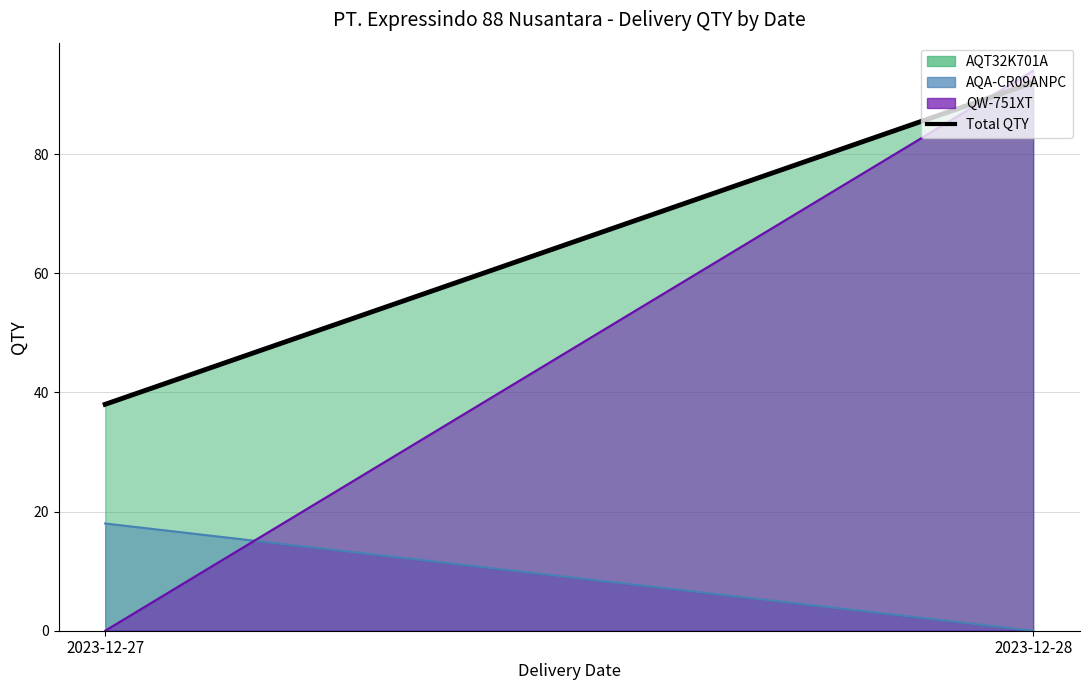

How many values are below 92?

1